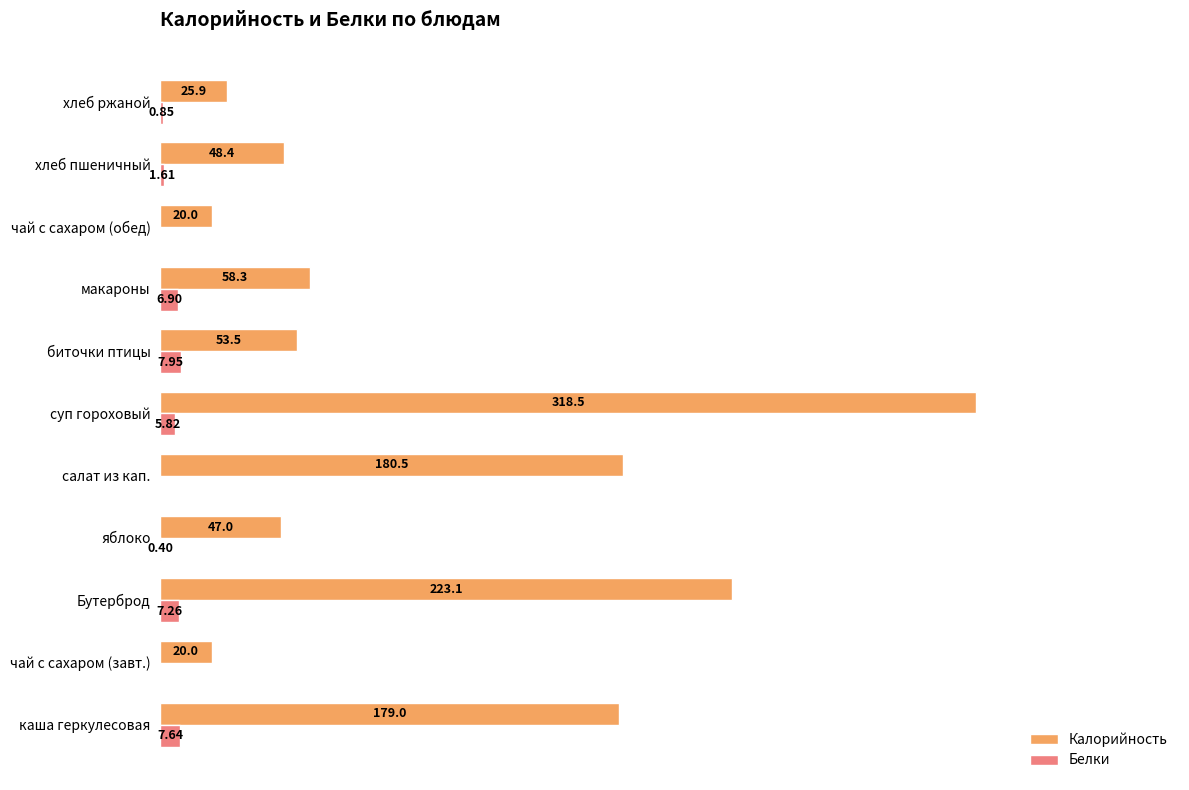

At which label is Калорийность closest to 169?

каша геркулесовая